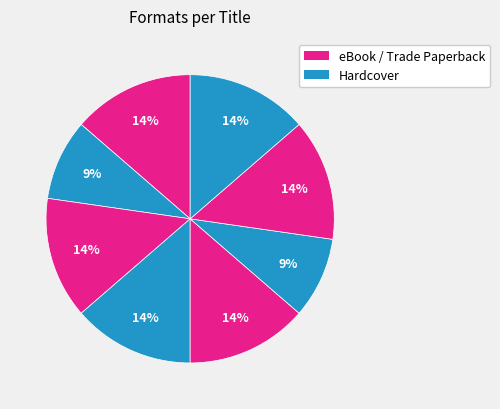

How many segments does this pie chart have?

8